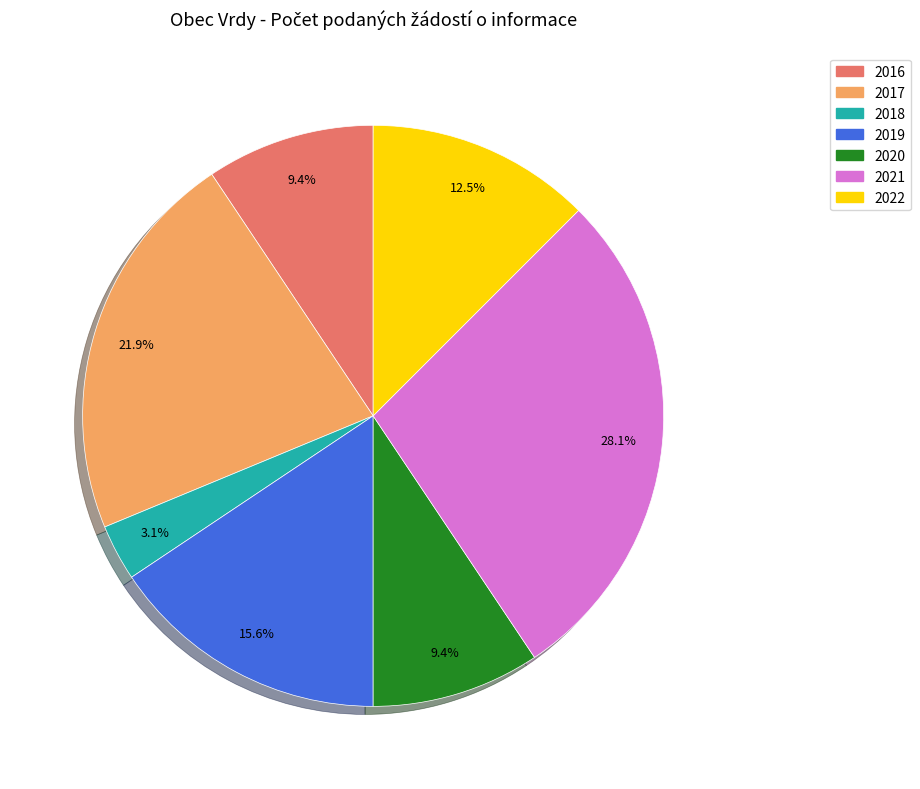

Does any single category account for the majority?

No